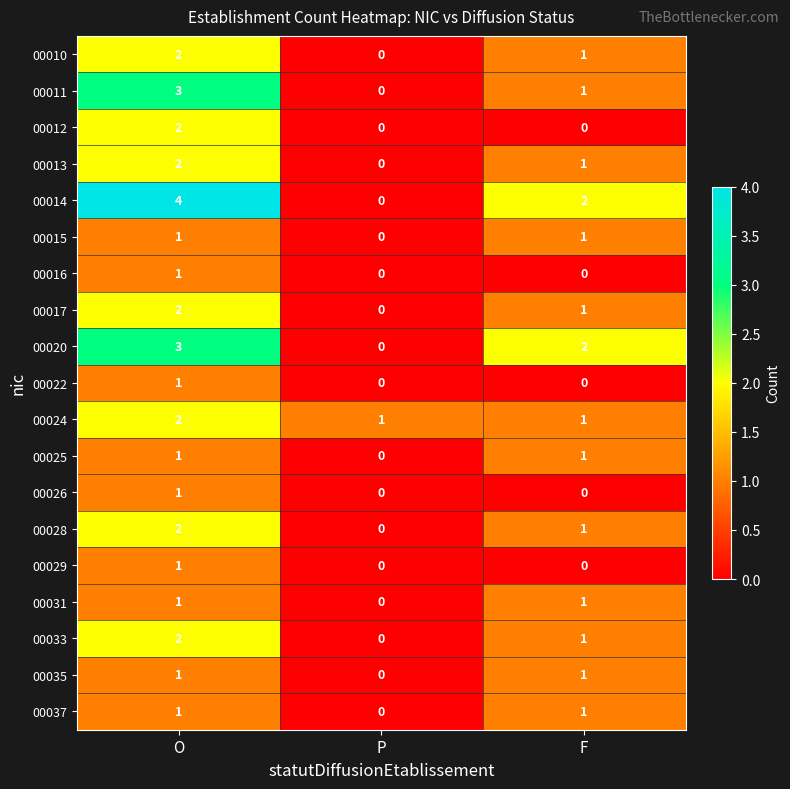

Where does the 00033 series first go above 1?

O